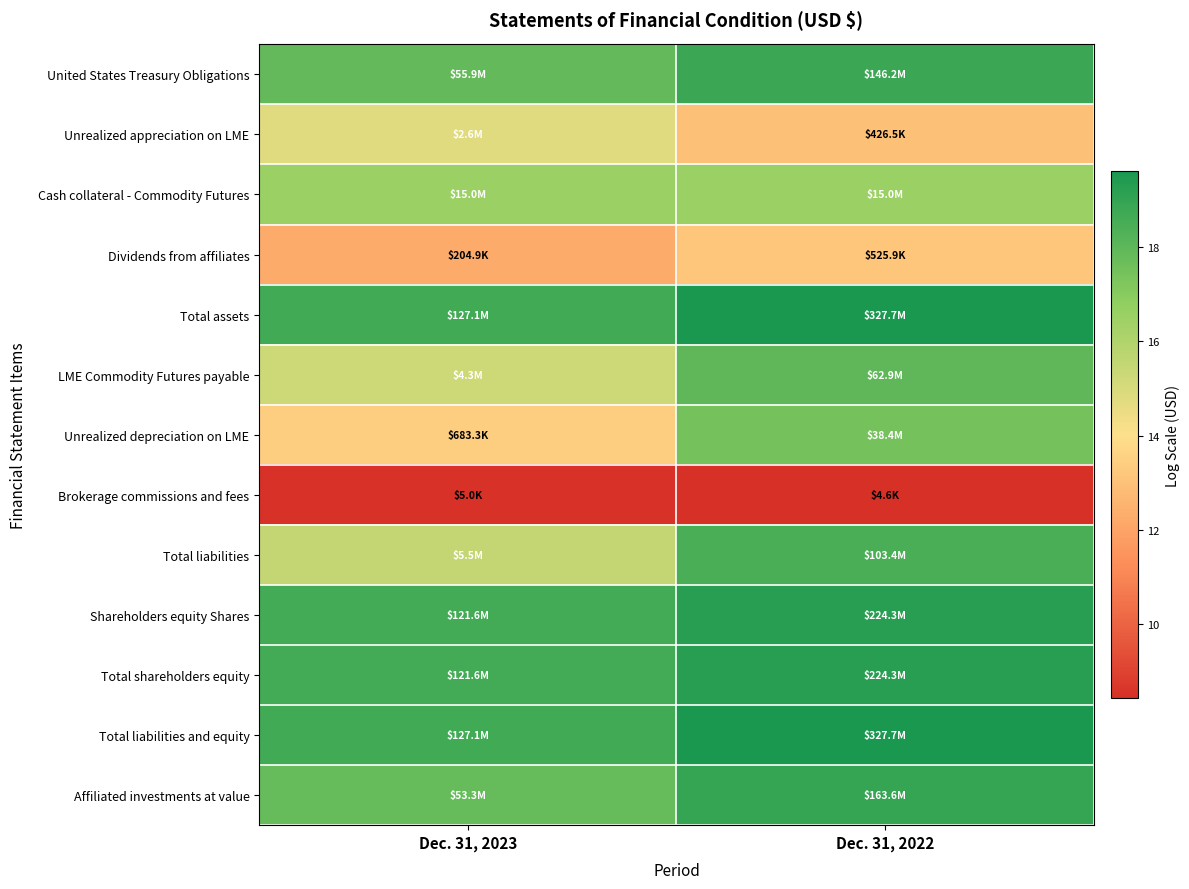

Which series has the largest total across all categories?

Total assets